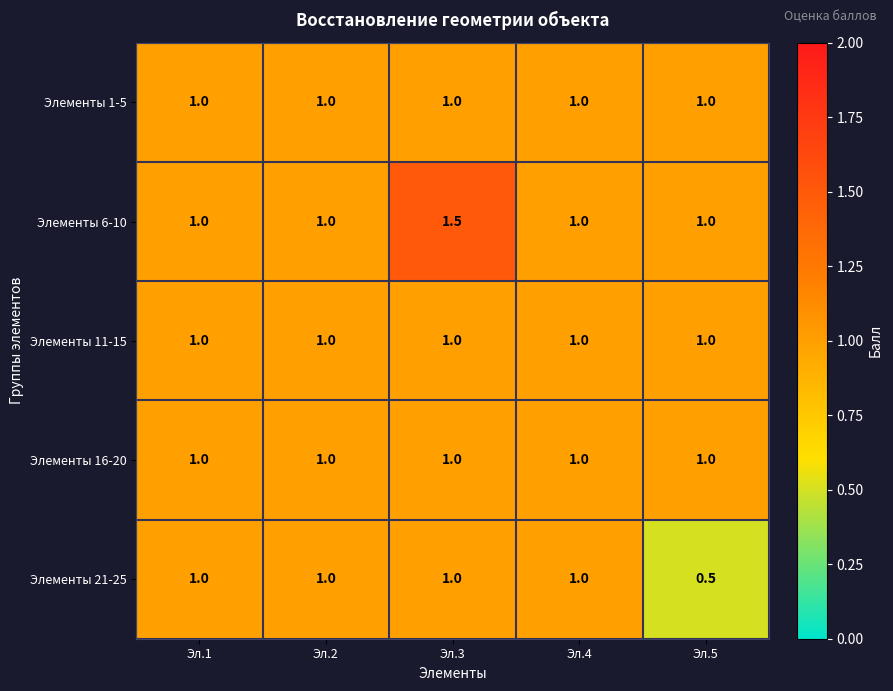

Reading left to right, what are all the values shown in this chart?

Элементы 1-5: 1.0	1.0	1.0	1.0	1.0
Элементы 6-10: 1.0	1.0	1.5	1.0	1.0
Элементы 11-15: 1.0	1.0	1.0	1.0	1.0
Элементы 16-20: 1.0	1.0	1.0	1.0	1.0
Элементы 21-25: 1.0	1.0	1.0	1.0	0.5